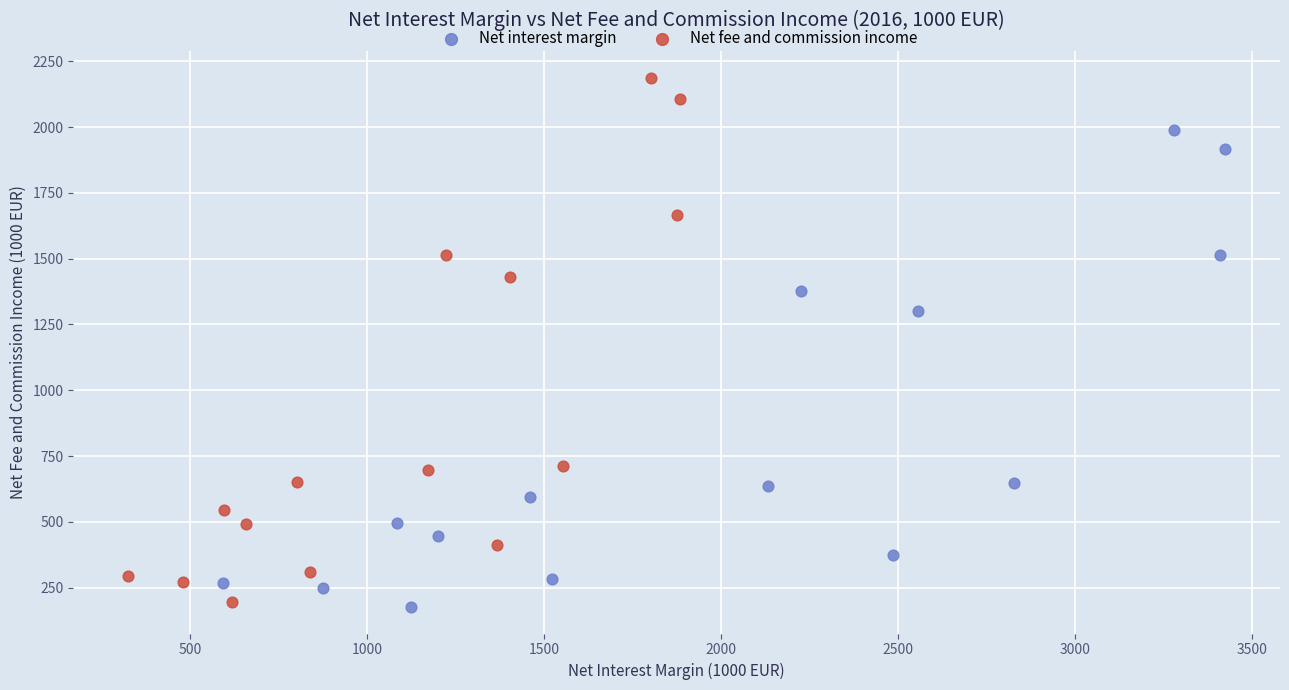

Which series contains the highest Y value?

Net fee and commission income